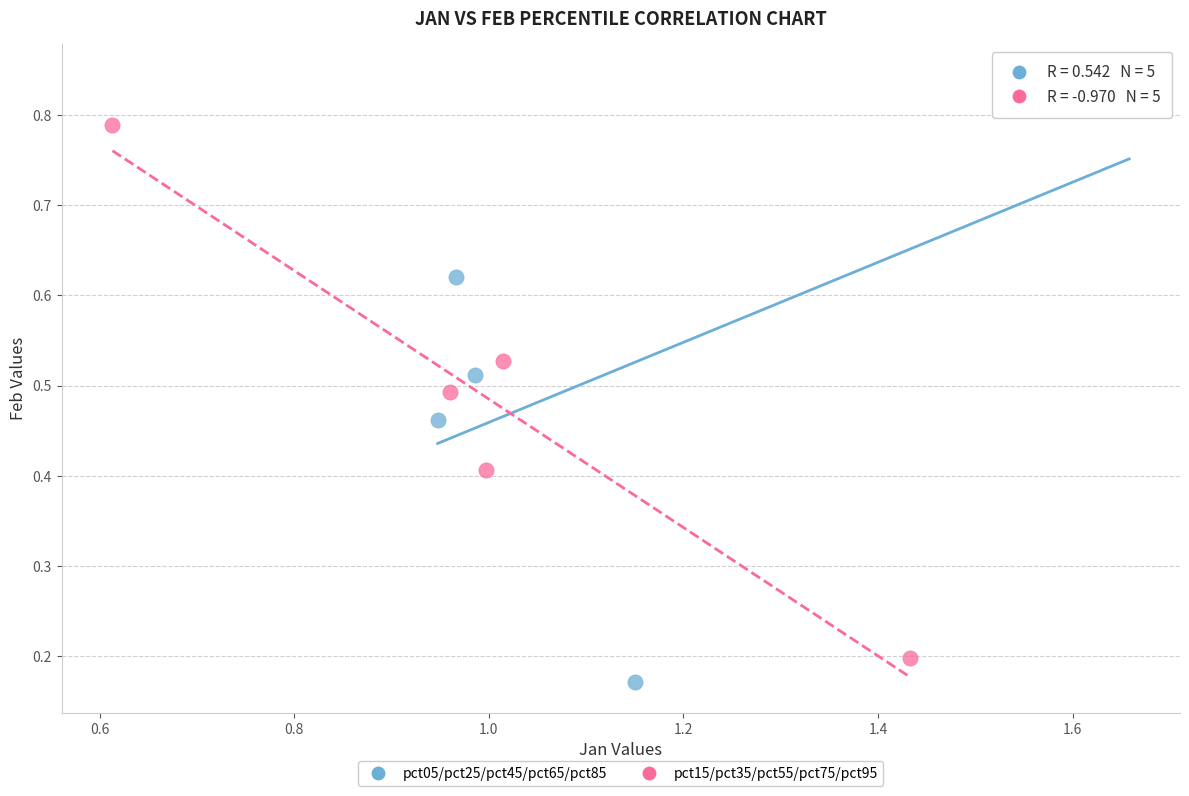

What are all the series names shown in the legend?

pct05/pct25/pct45/pct65/pct85, pct15/pct35/pct55/pct75/pct95